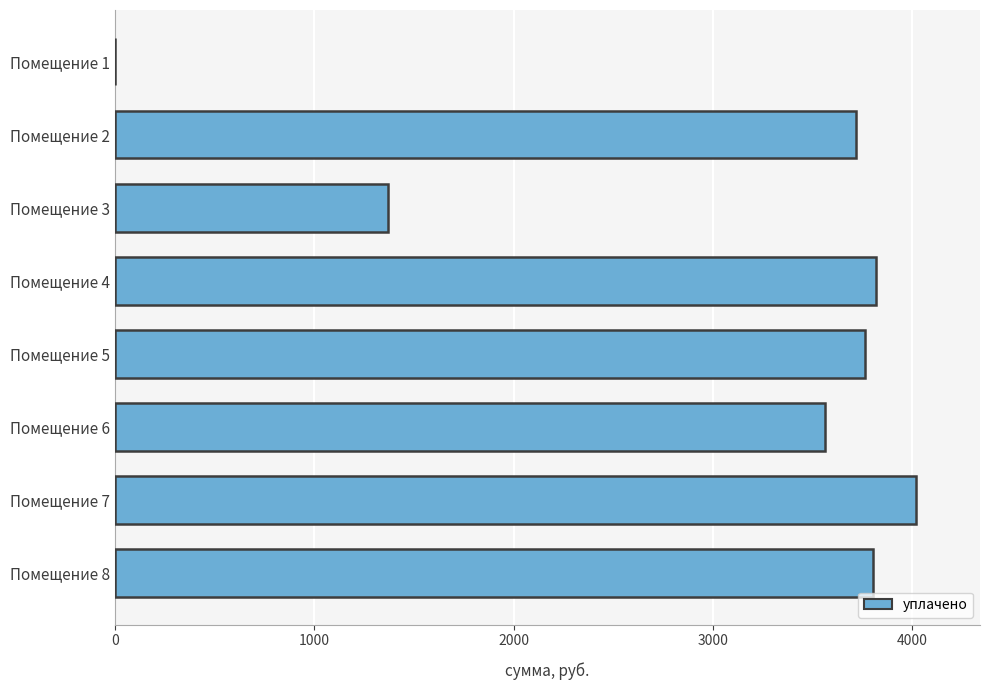

Which label corresponds to the largest value in the chart?

Помещение 7